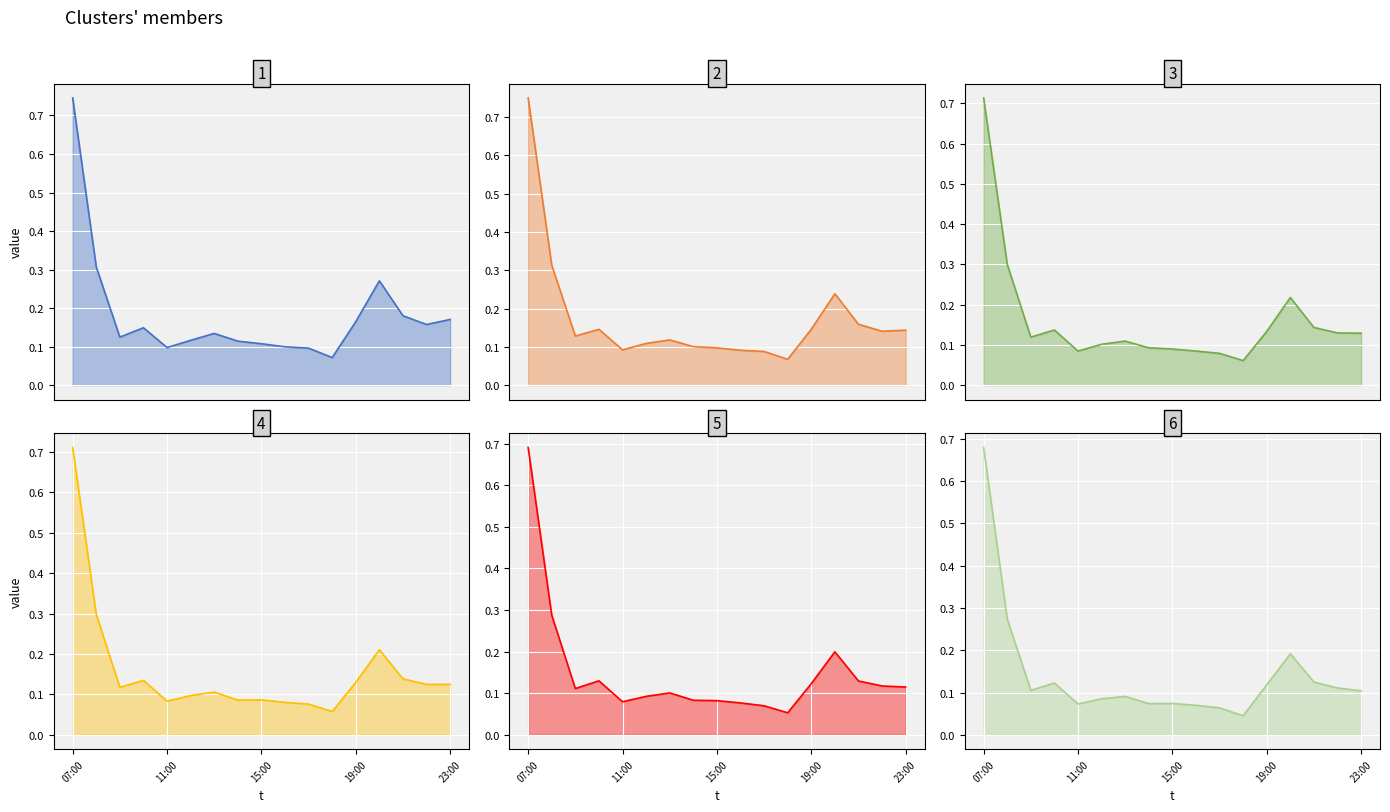

True or false: col_8_line and col_4_line intersect in this chart.

False